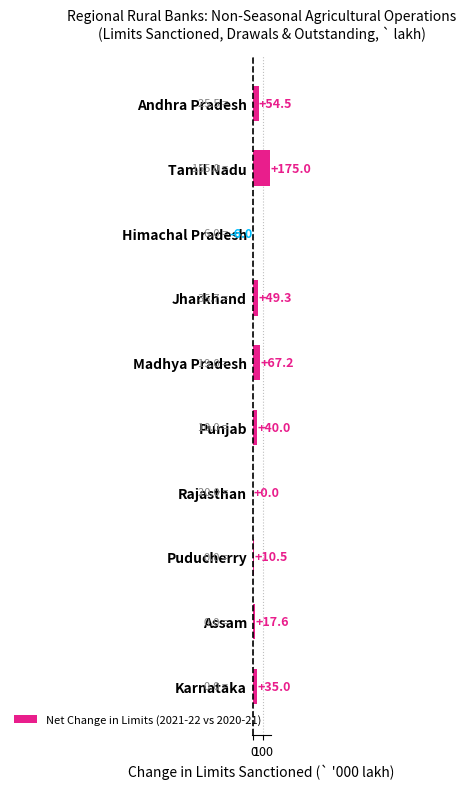

How many categories are shown in the chart?

10